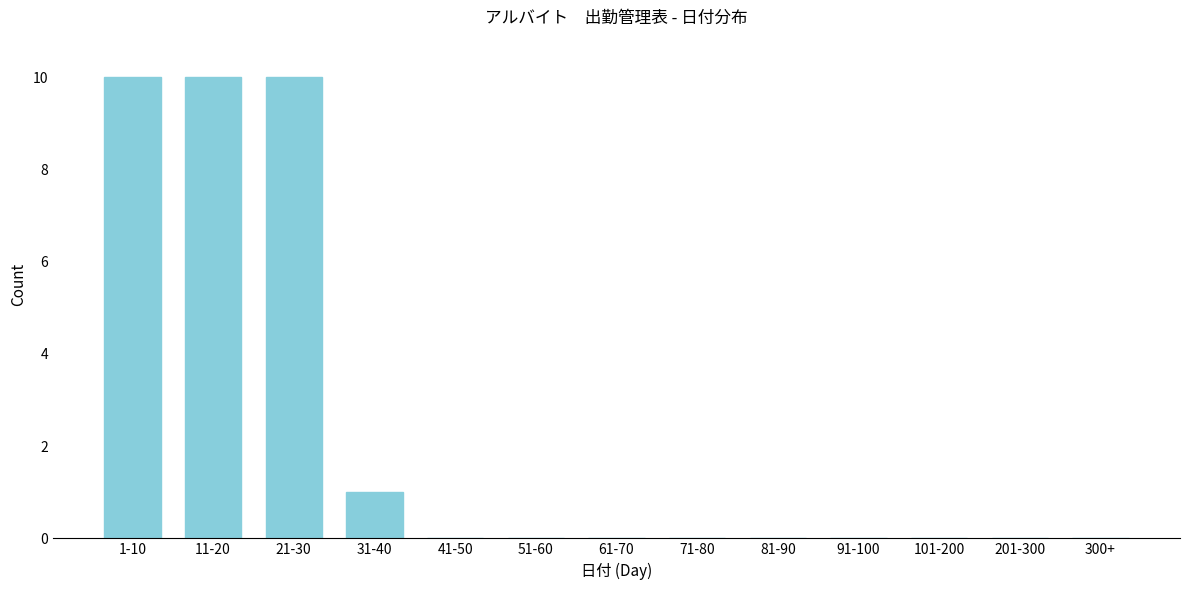

Reading left to right, list all the values displayed in this chart.

1-10=10	11-20=10	21-30=10	31-40=1	41-50=0	51-60=0	61-70=0	71-80=0	81-90=0	91-100=0	101-200=0	201-300=0	300+=0